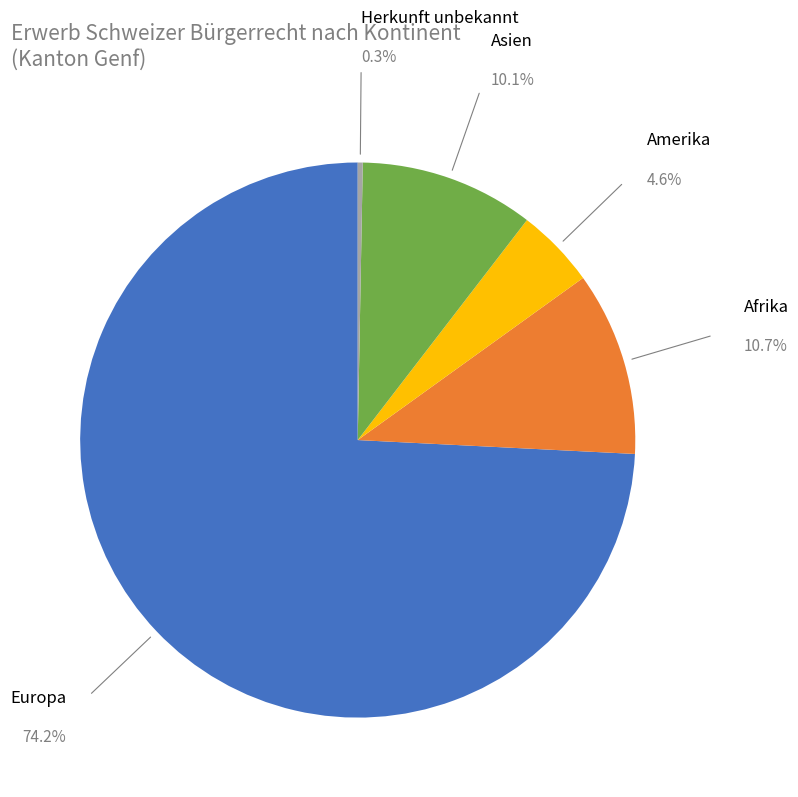

Does any single category account for the majority?

Yes